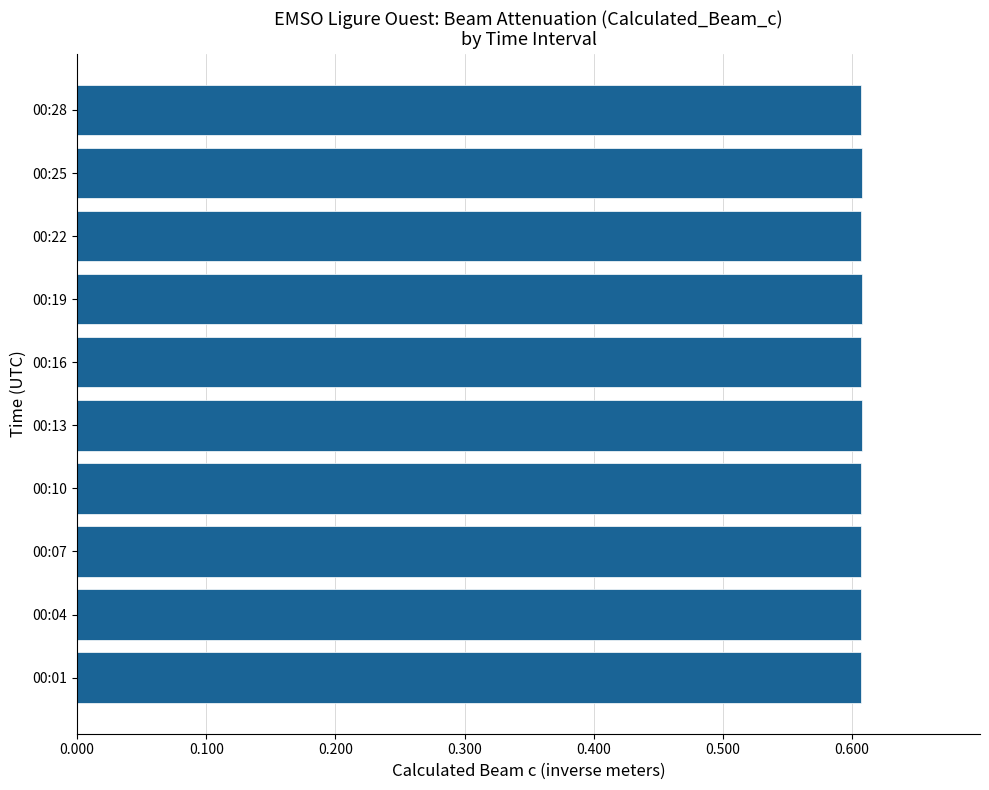

What is the sum of all values?

6.1